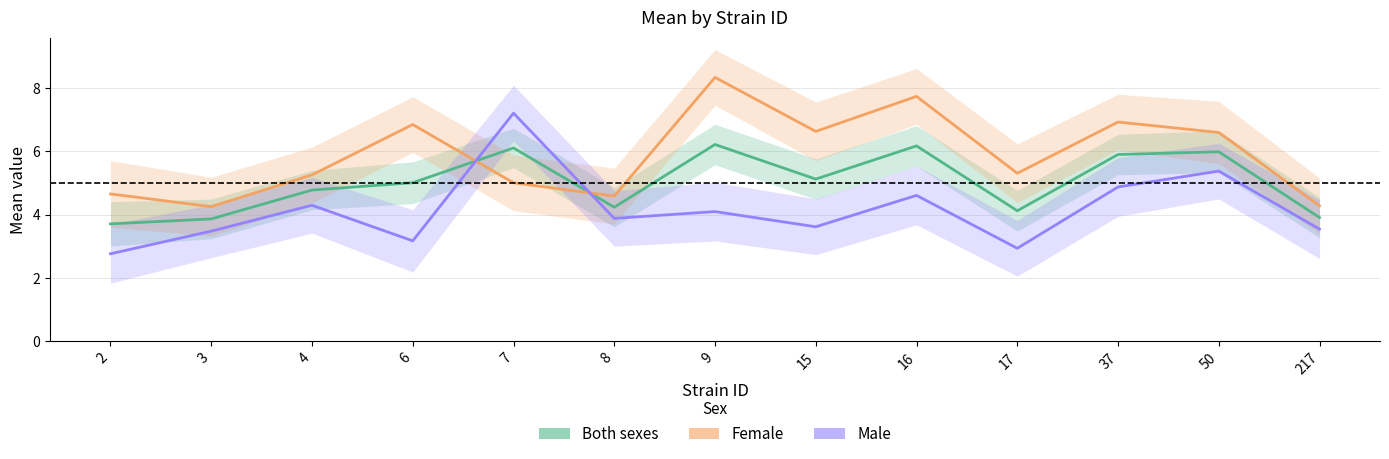

What is the minimum value shown in the chart?

2.8